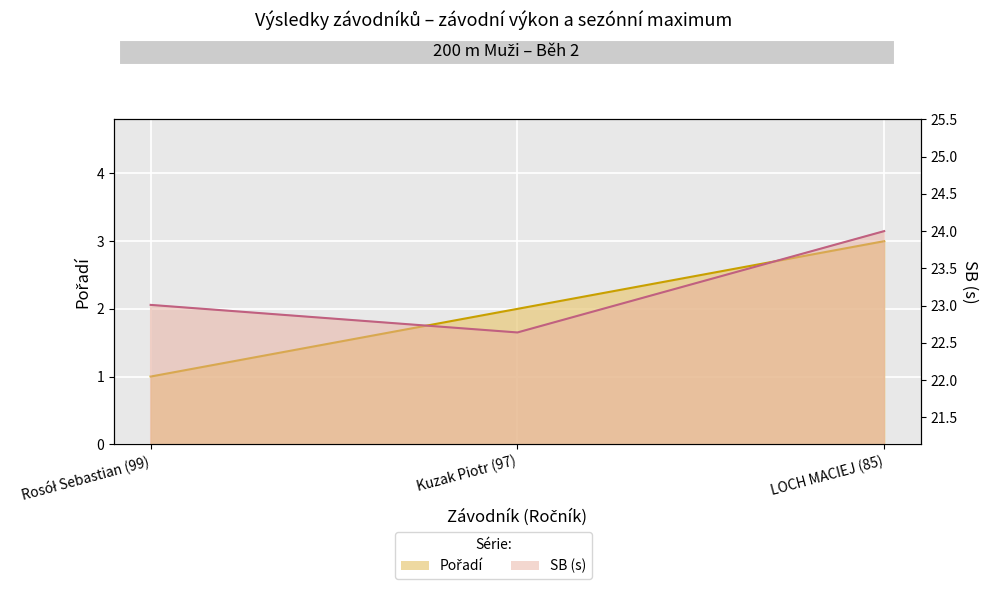

Count the Pořadí values in the range 1 to 3.

3